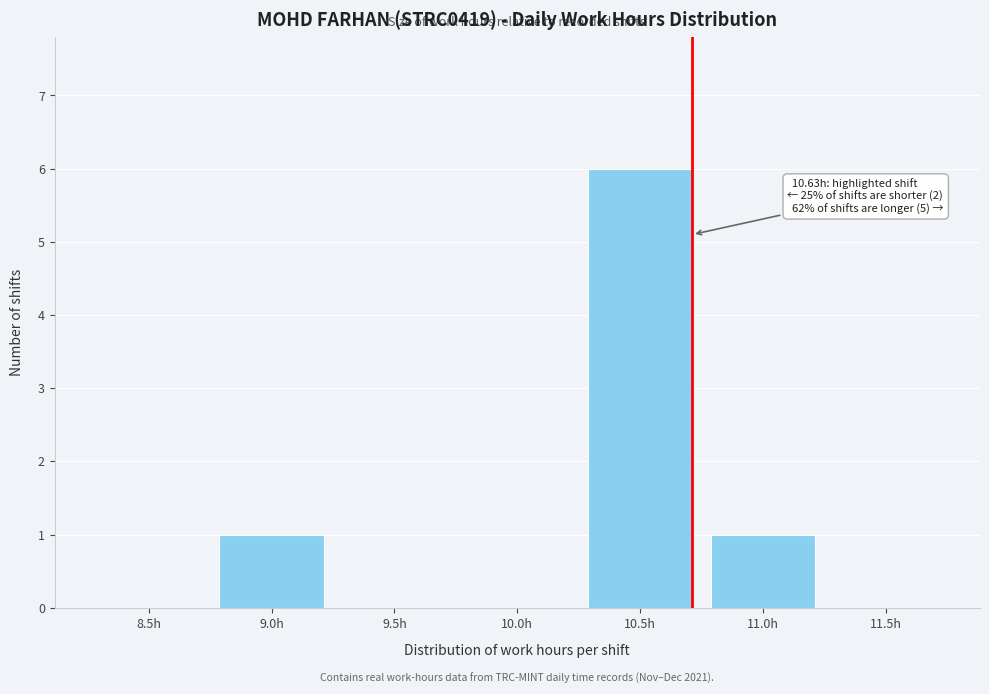

Reading left to right, transcribe all the data shown in this chart.

8.5h=0	9.0h=1	9.5h=0	10.0h=0	10.5h=6	11.0h=1	11.5h=0